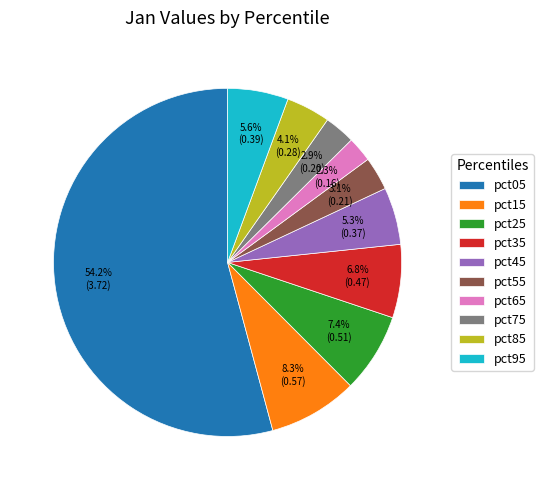

Is the sum of pct55 and pct15 greater than half?

No